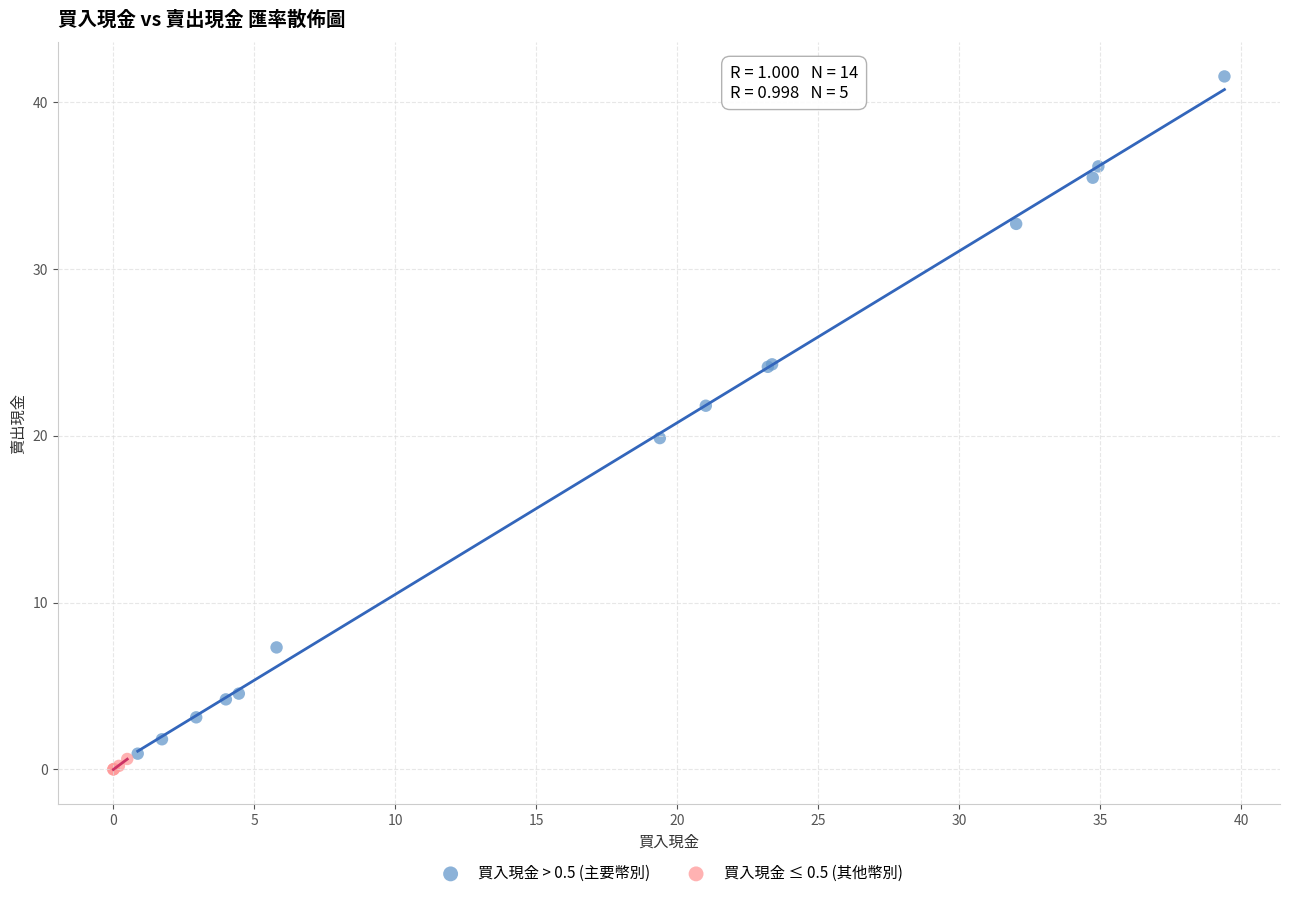

Which series has the widest spread of Y values?

買入現金 > 0.5 (主要幣別)